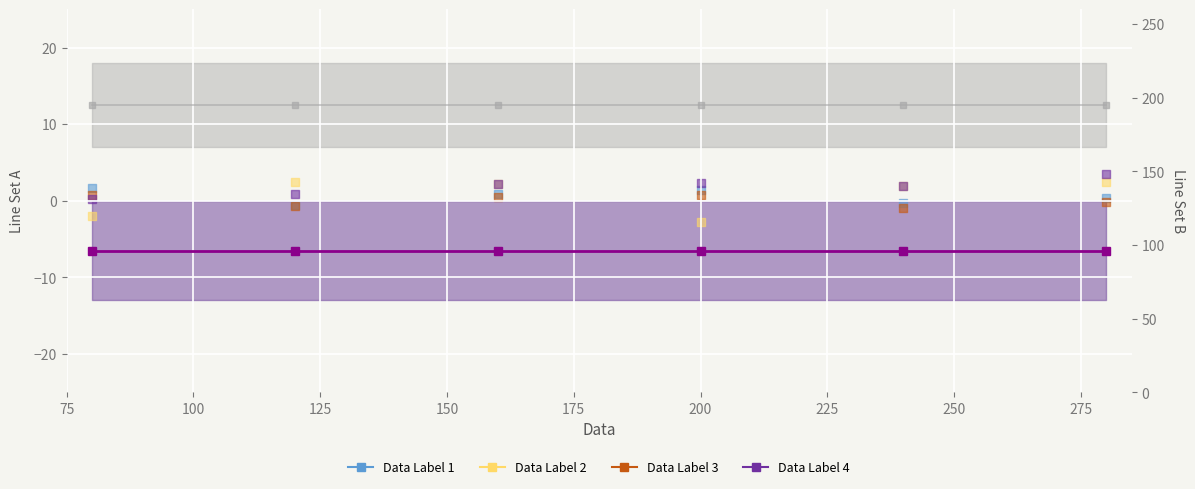

At how many categories does at least one series exceed 1?

6